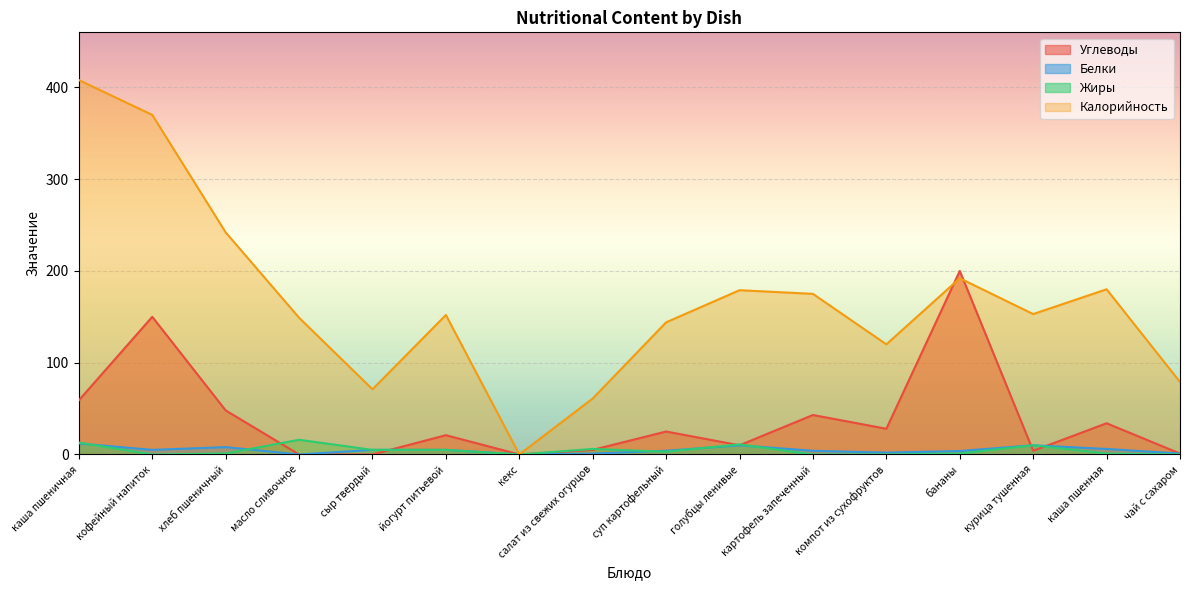

What is the difference between the maximum and minimum values in the Калорийность series?

408.0